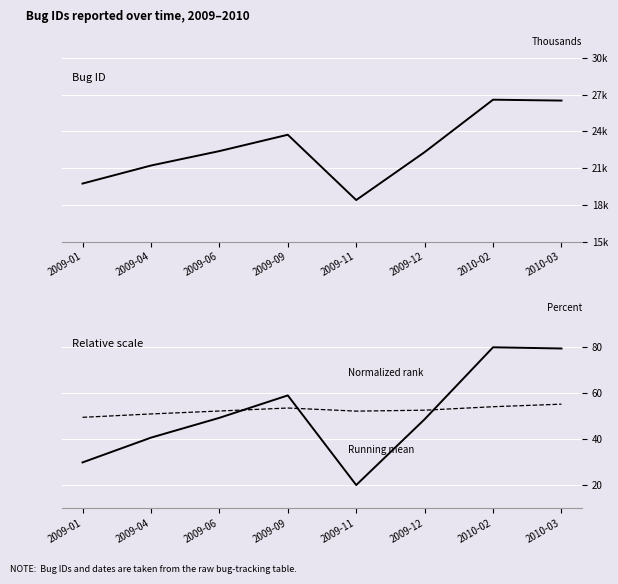

Which has a higher value, 2009-01 or 2009-04?

2009-04